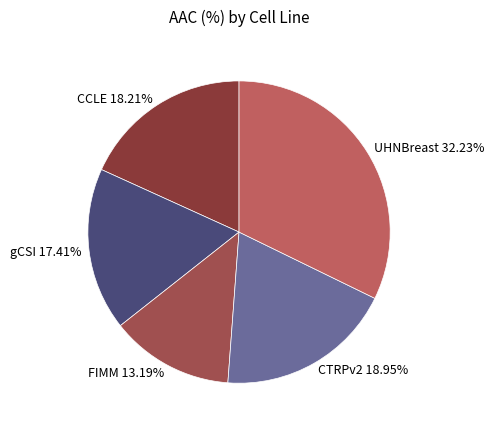

Does gCSI account for over 50% of the chart?

No